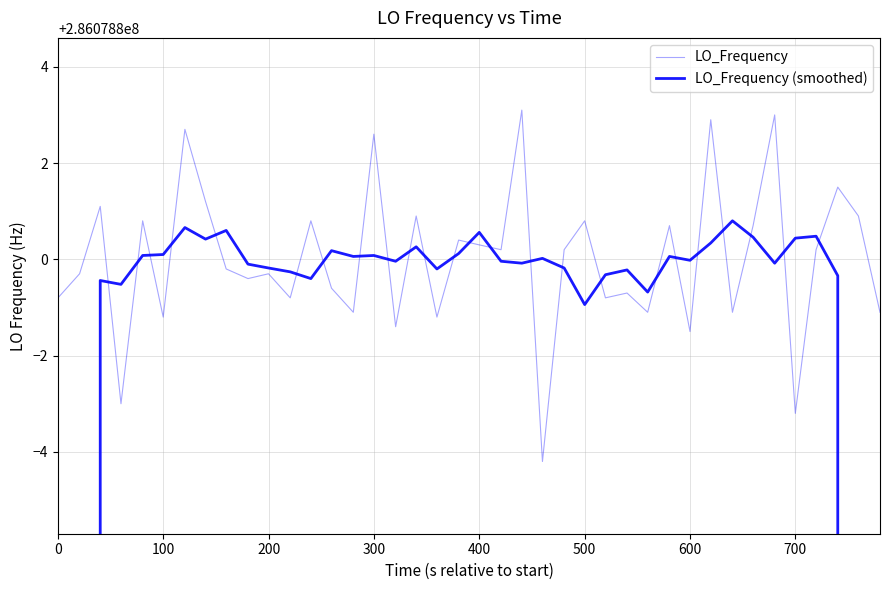

How many times do LO_Frequency and LO_Frequency (smoothed) cross each other?

24